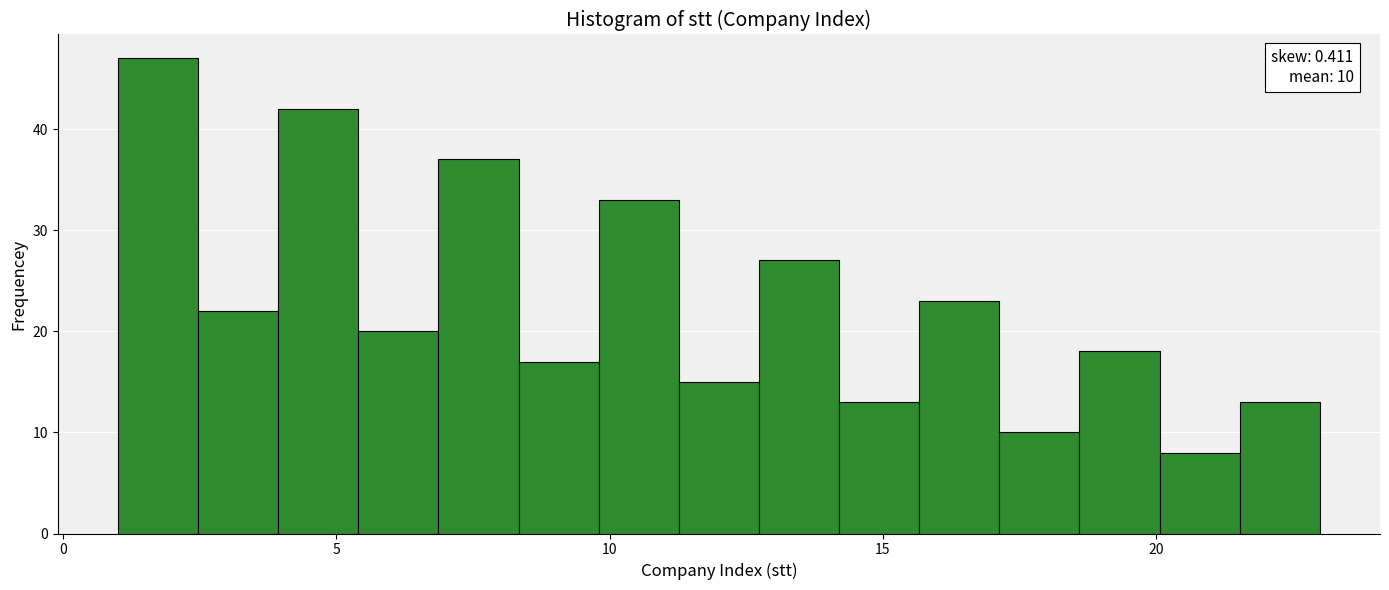

Read against the x-axis, roughly where is the centre of the tallest bar?

1.5